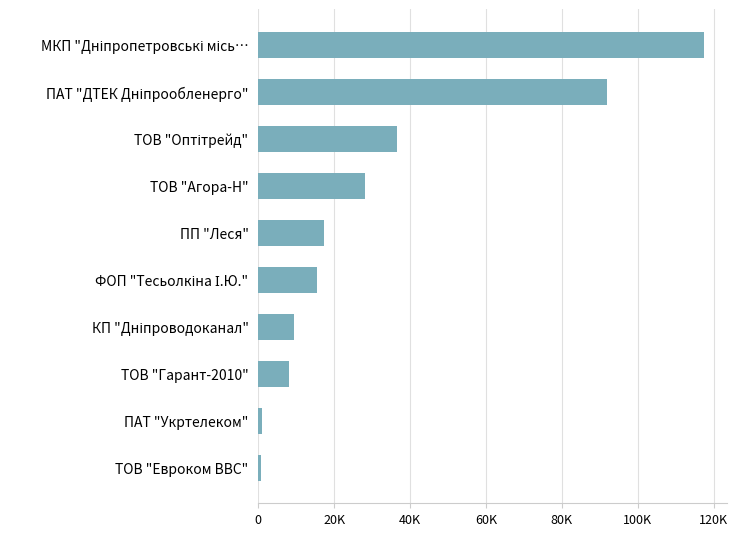

Are the bars horizontal?

Yes